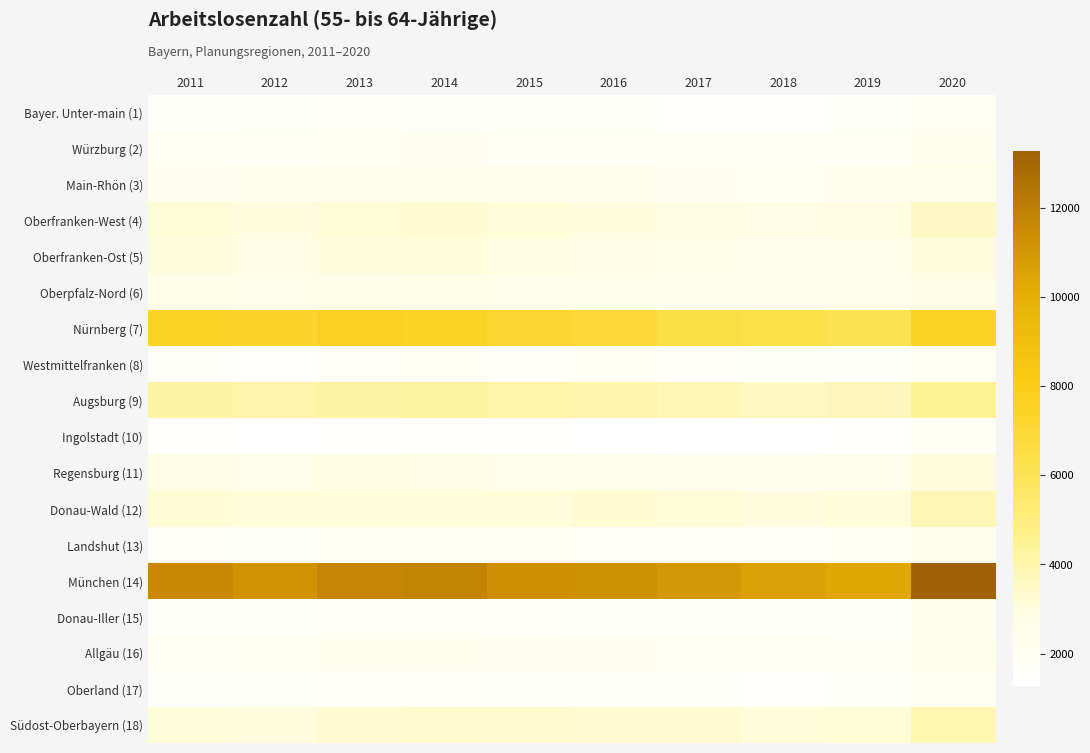

How many distinct data groups are displayed?

18